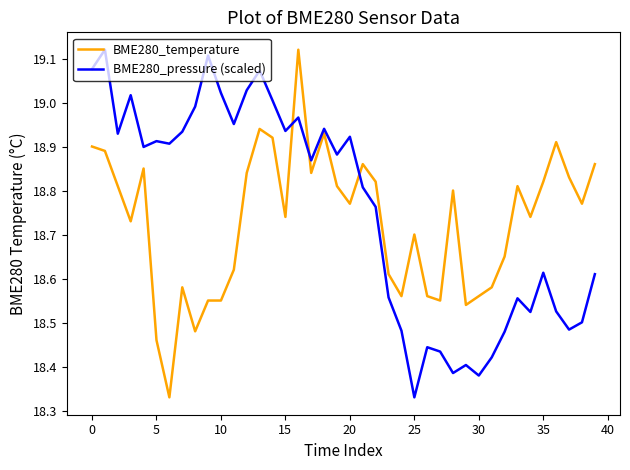

True or false: BME280_pressure (scaled) and BME280_temperature intersect in this chart.

True